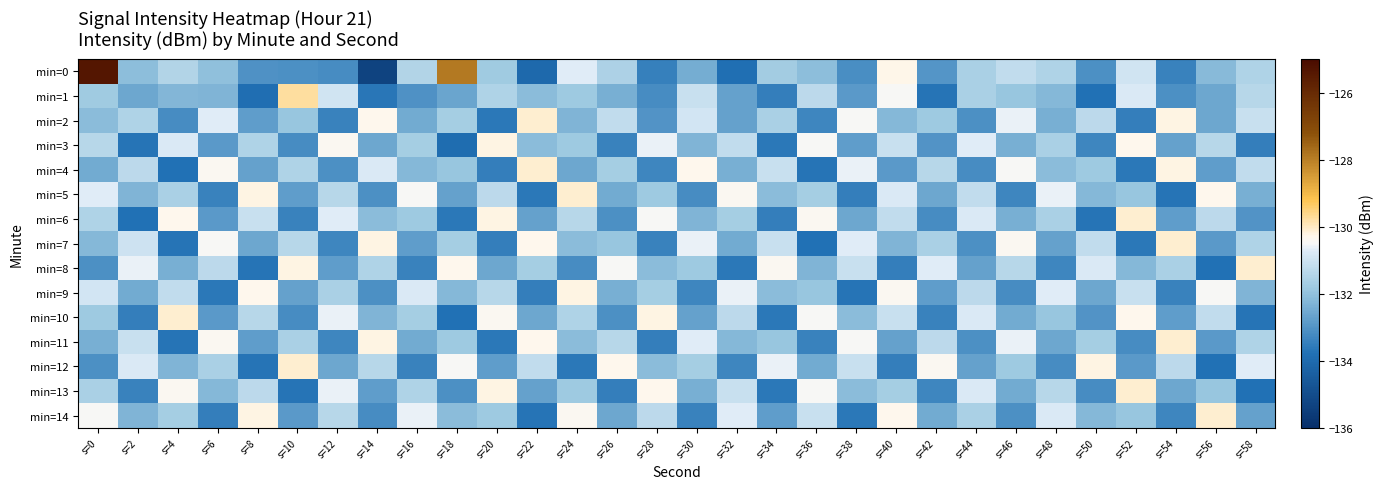

Which series changed the most between s=16 and s=32?

min=0